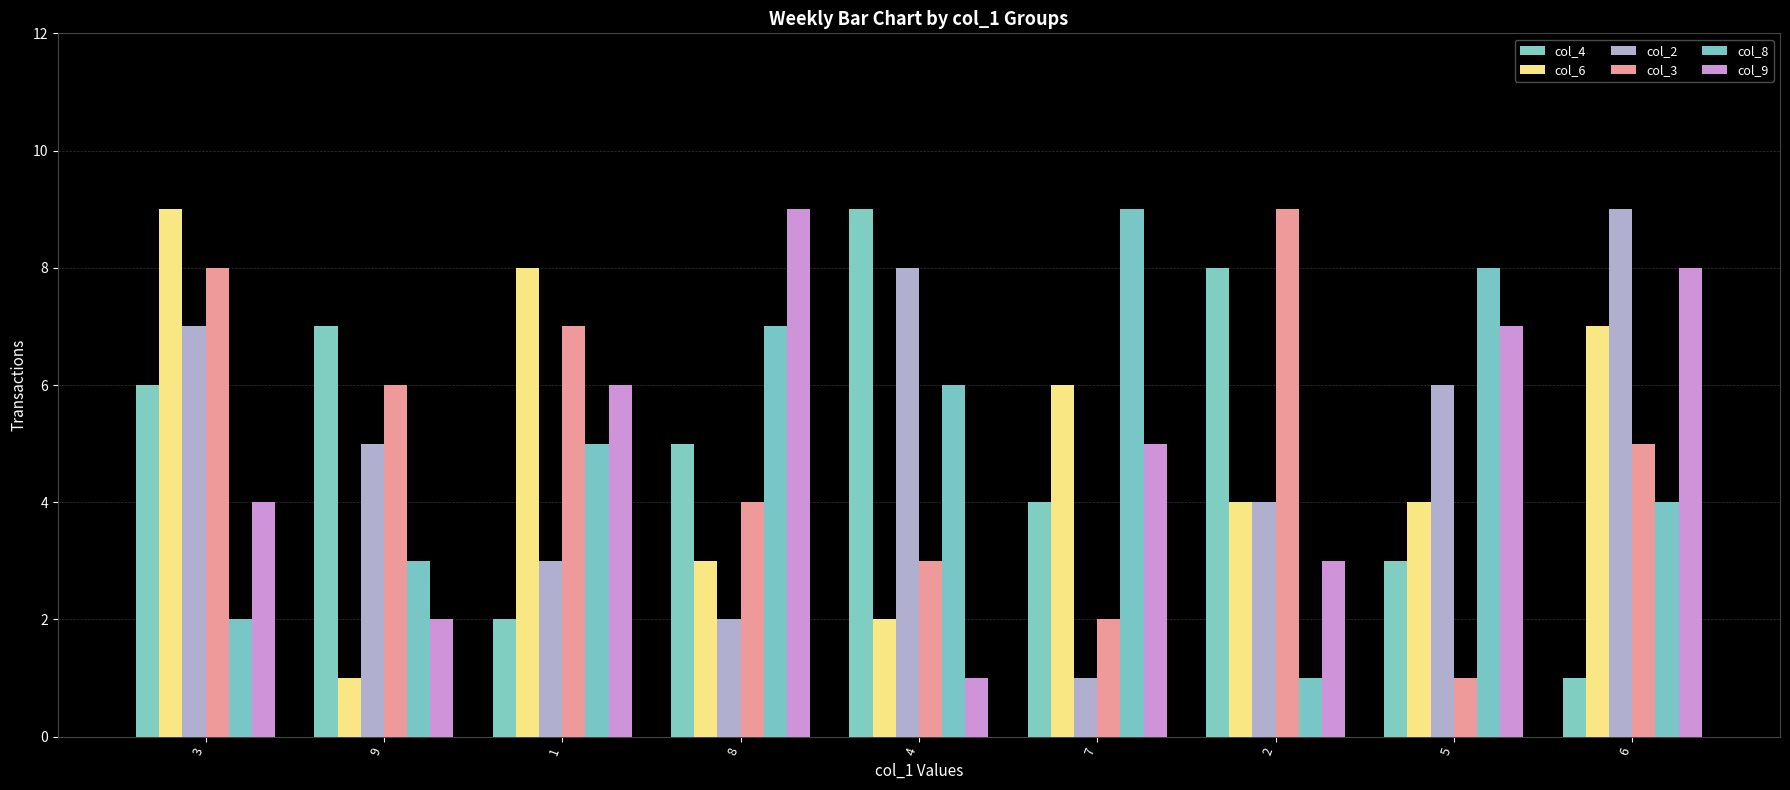

What is the difference between the maximum and second lowest values in the col_4 series?

7